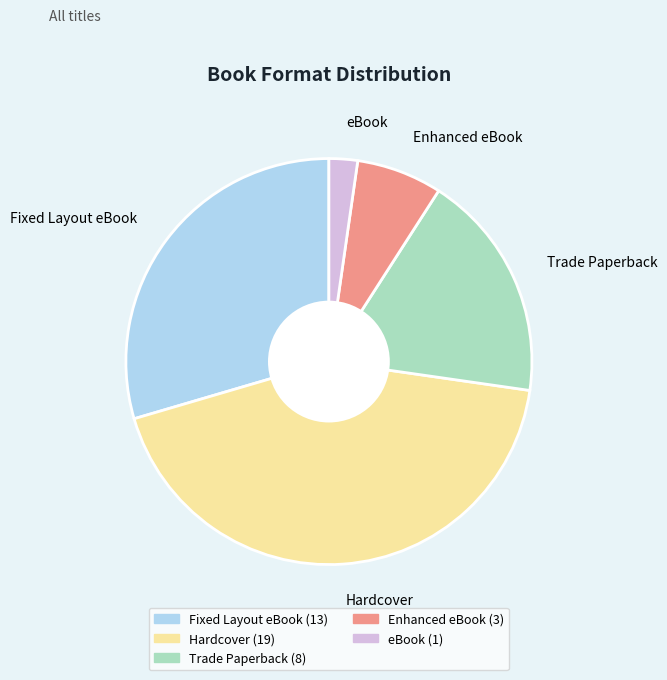

Is there any slice that represents more than half of the pie?

No